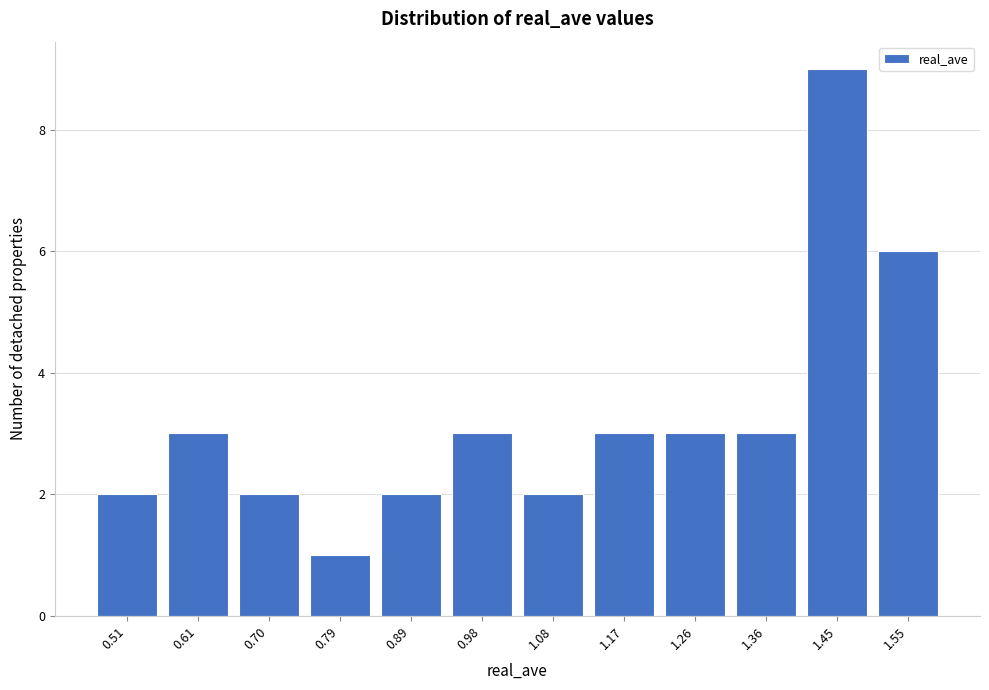

Reading right to left, what are all the values shown in this chart?

6	9	3	3	3	2	3	2	1	2	3	2